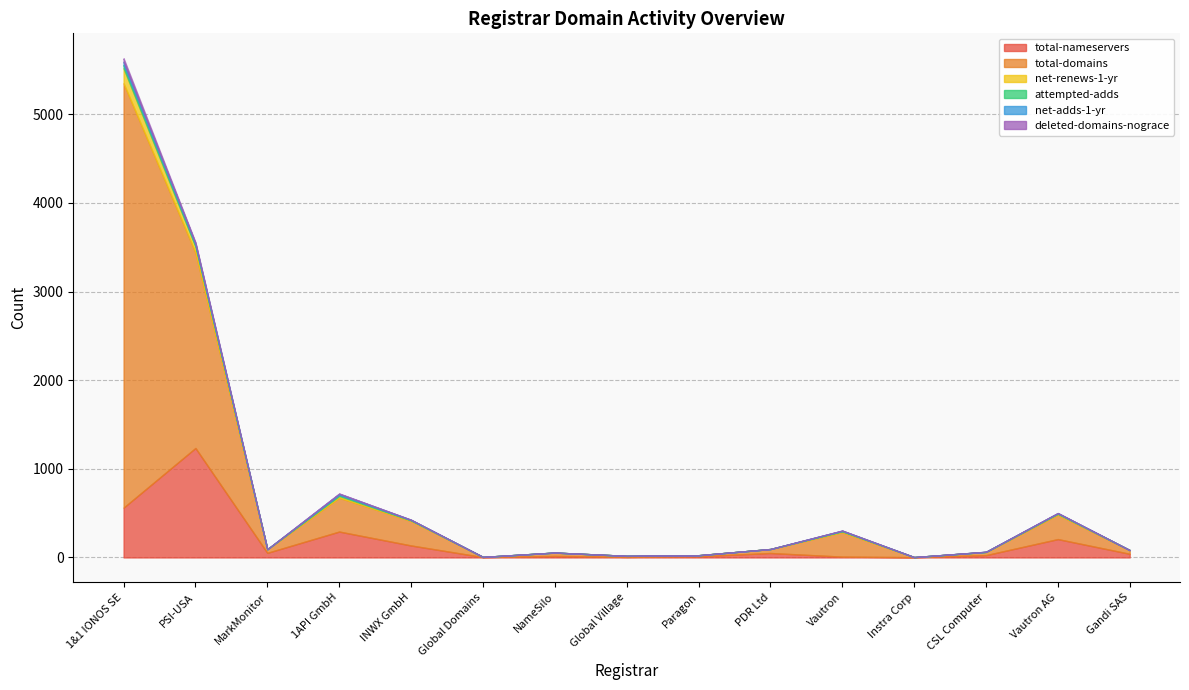

True or false: net-adds-1-yr and total-domains cross at least once.

False